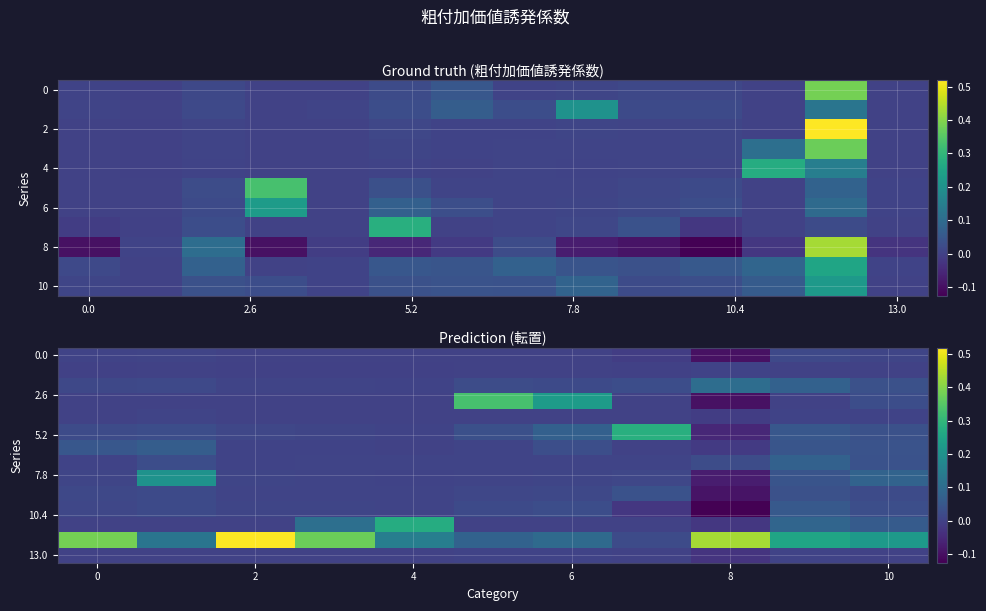

What is the maximum value shown in the chart?

0.5